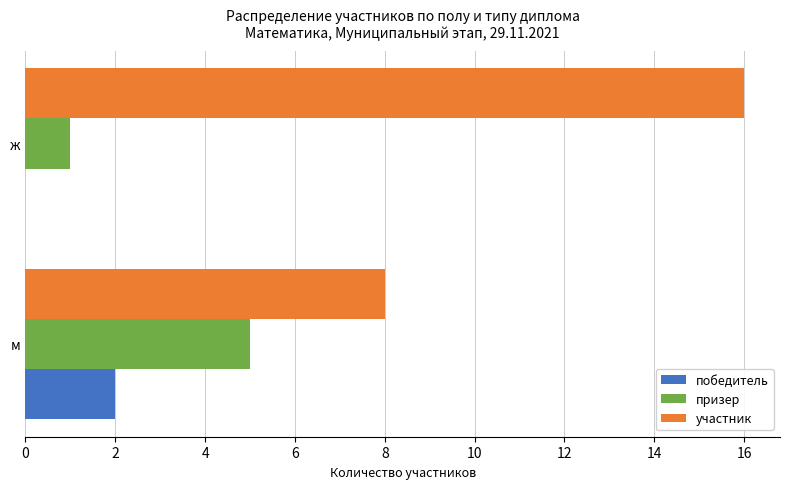

What is the sum of all участник values?

24